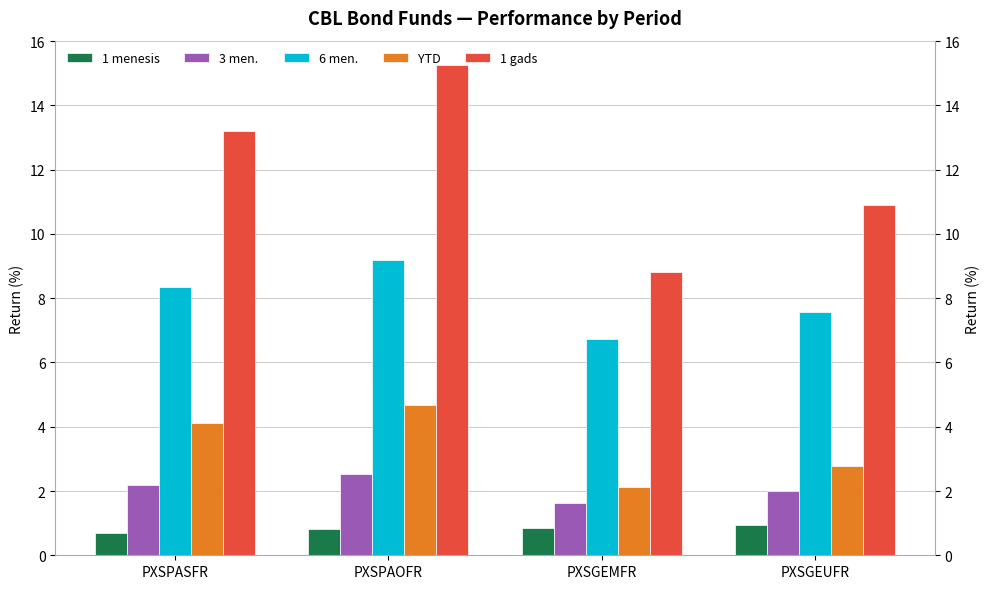

Reading left to right, list all the values displayed in this chart.

1 menesis: 0.7	0.8	0.9	0.9
3 men.: 2.2	2.5	1.6	2.0
6 men.: 8.3	9.2	6.7	7.6
YTD: 4.1	4.7	2.1	2.8
1 gads: 13.2	15.3	8.8	10.9